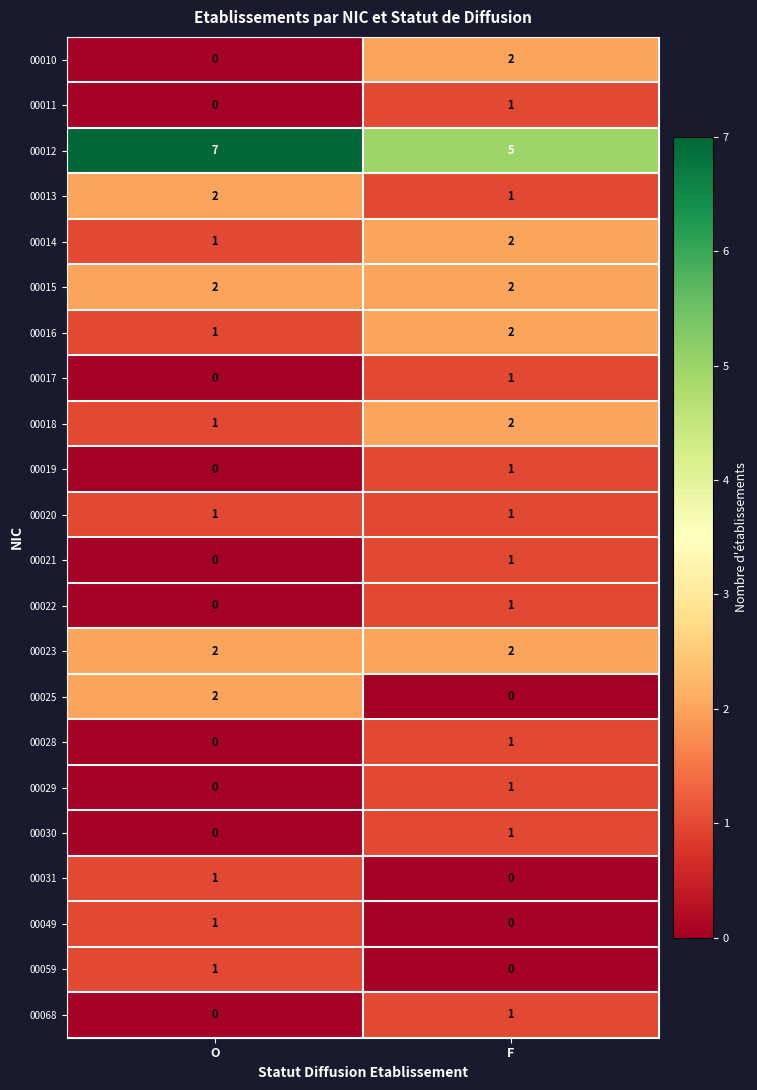

How many data points does each series have?

2